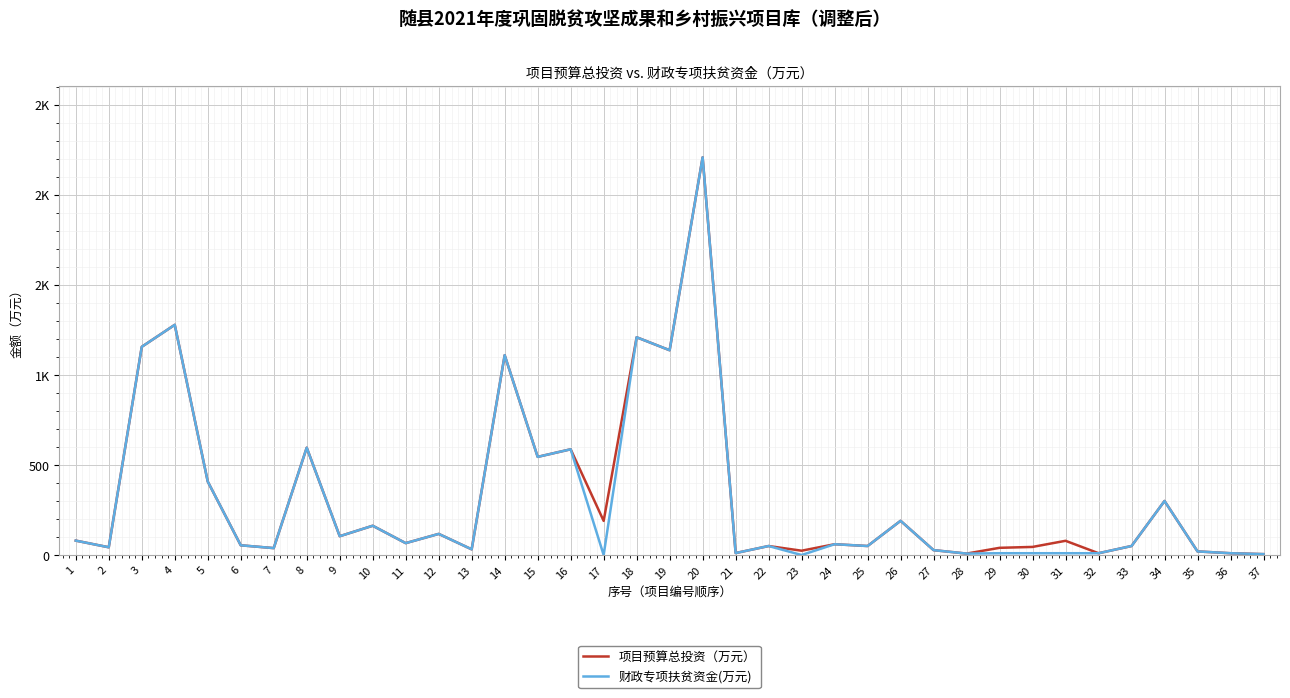

Does the chart have visible grid lines?

Yes